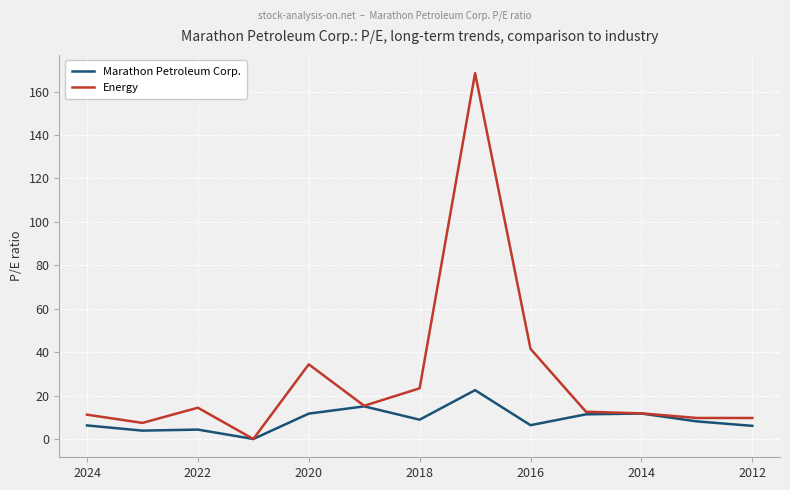

How many lines are shown in the chart?

2